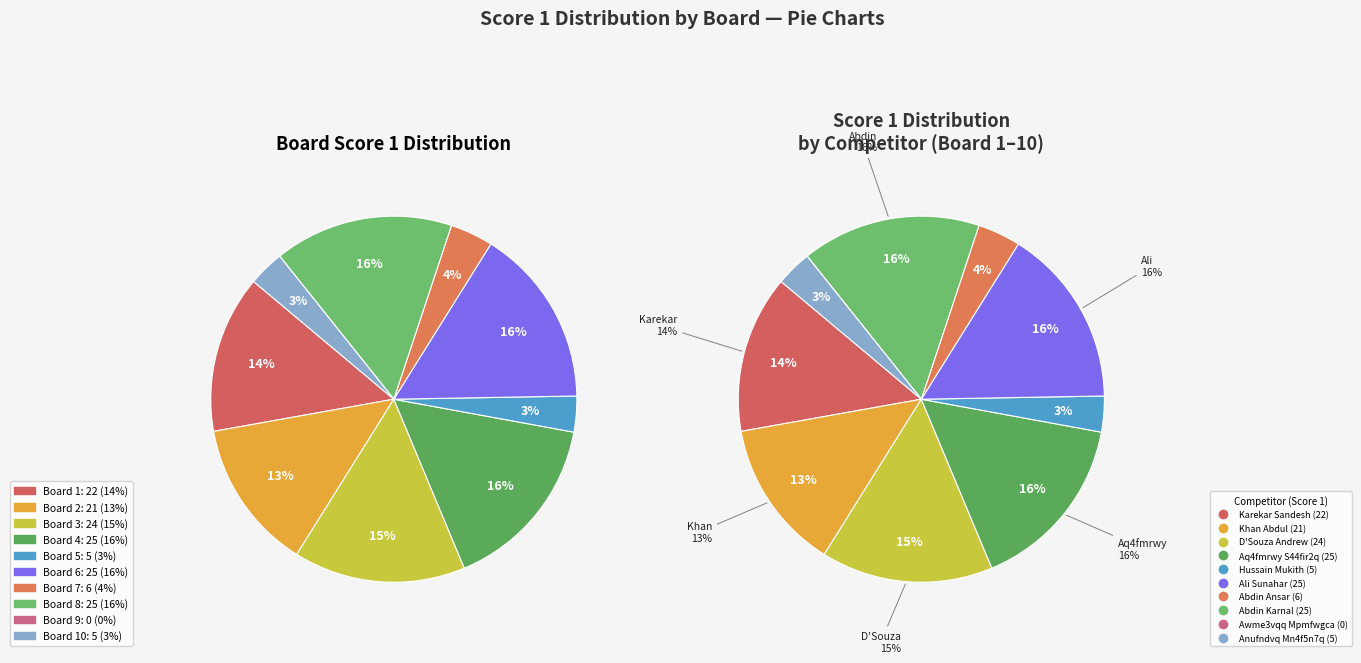

What portion of the pie excludes 10?

96.8%